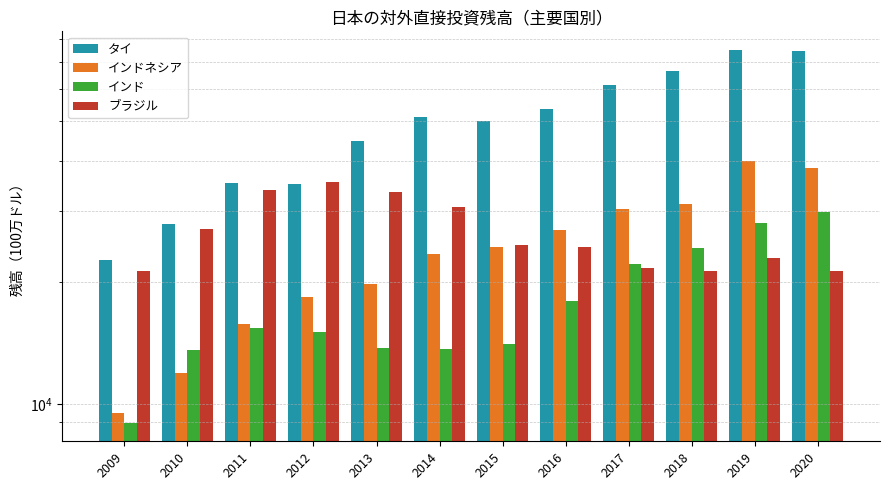

Reading right to left, list all the values displayed in this chart.

タイ: 74697.4	75105.2	66729.9	61409.8	53797.8	50019.5	51213.8	44610.4	34947.2	35110.0	27809.5	22764.5
インドネシア: 38275.8	39968.6	31155.3	30342.9	27001.5	24414.0	23558.8	19800.4	18378.0	15785.8	11955.3	9498.2
インド: 29898.7	27954.0	24279.9	22145.1	17934.7	14089.4	13649.8	13747.0	15066.5	15386.6	13567.7	8988.7
ブラジル: 21371.5	22903.7	21265.6	21659.2	24467.1	24763.5	30738.3	33423.9	35308.2	33916.9	27058.3	21353.5